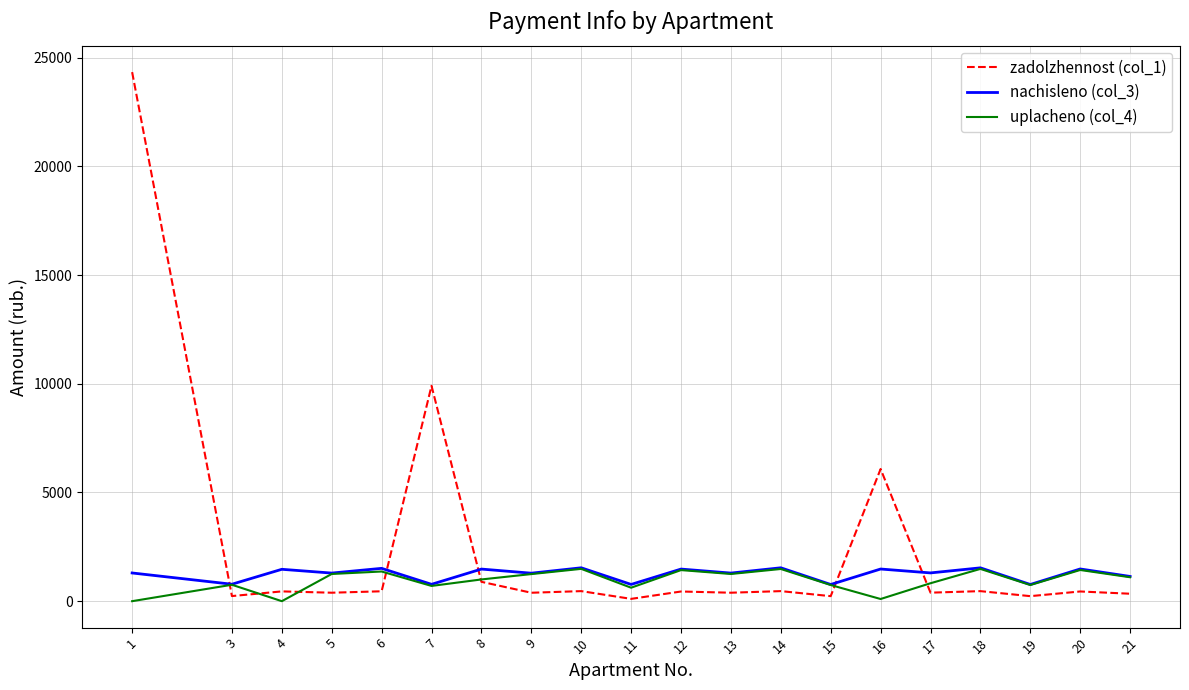

Where does the uplacheno (col_4) series first go above 1100?

5